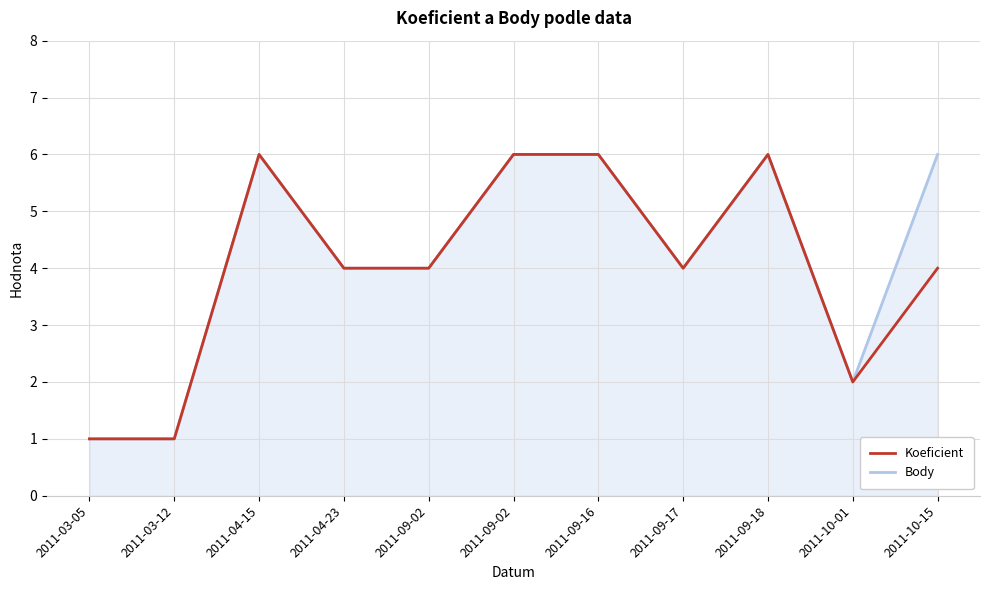

What is the difference between the maximum and minimum values in the Body series?

5